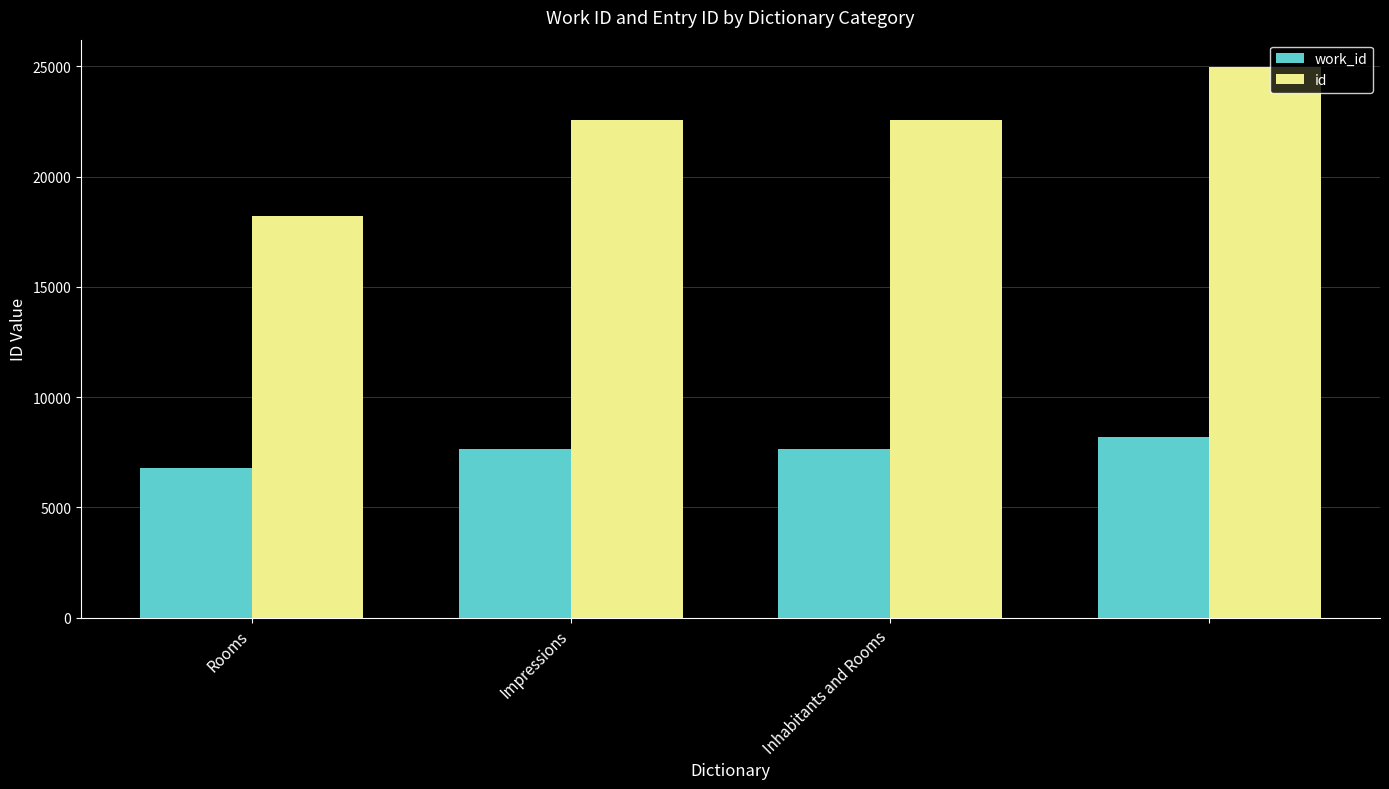

What is the difference between the second highest and minimum values in the id series?

4336